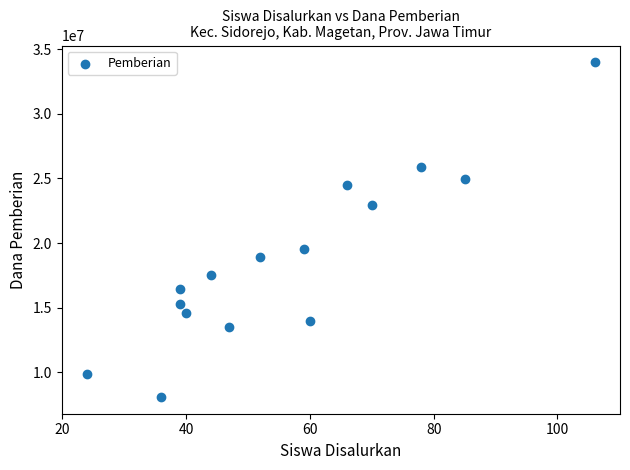

What is the range of X values (max minus min)?

82